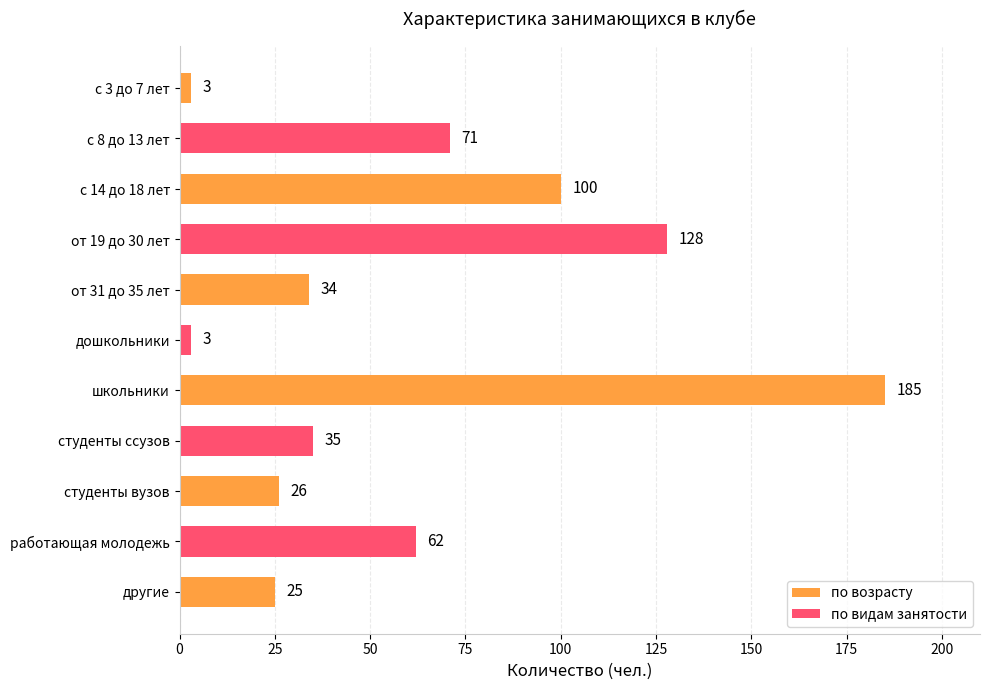

What is the maximum value shown in the chart?

185